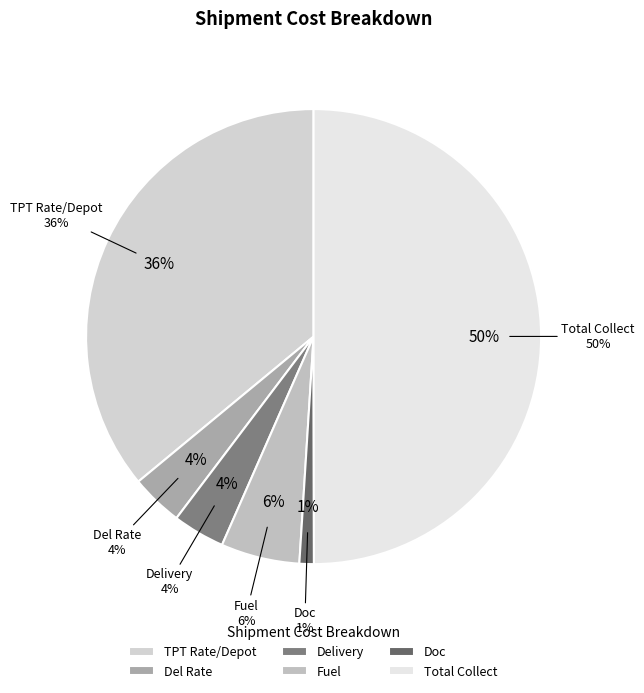

What is the largest slice in the pie chart?

Total Collect